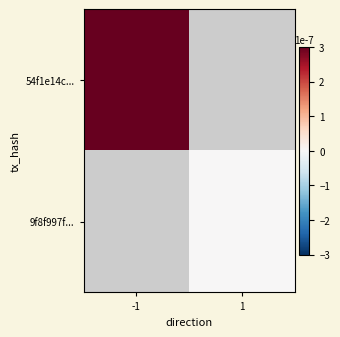

The 54f1e14c... series shows 4.1 at -1. True or false?

False